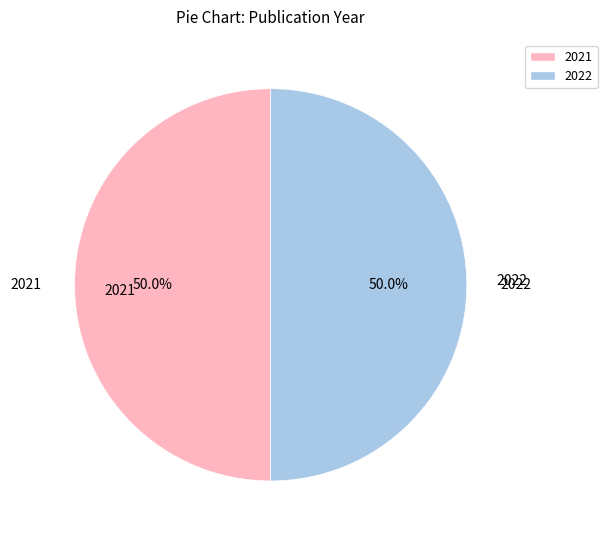

What portion of the pie excludes 2021?

50.0%